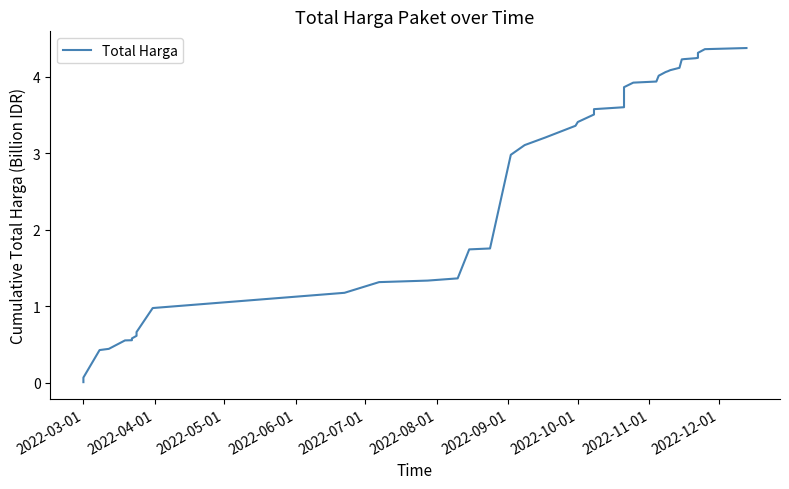

Which label corresponds to the smallest value in the chart?

2022-03-01